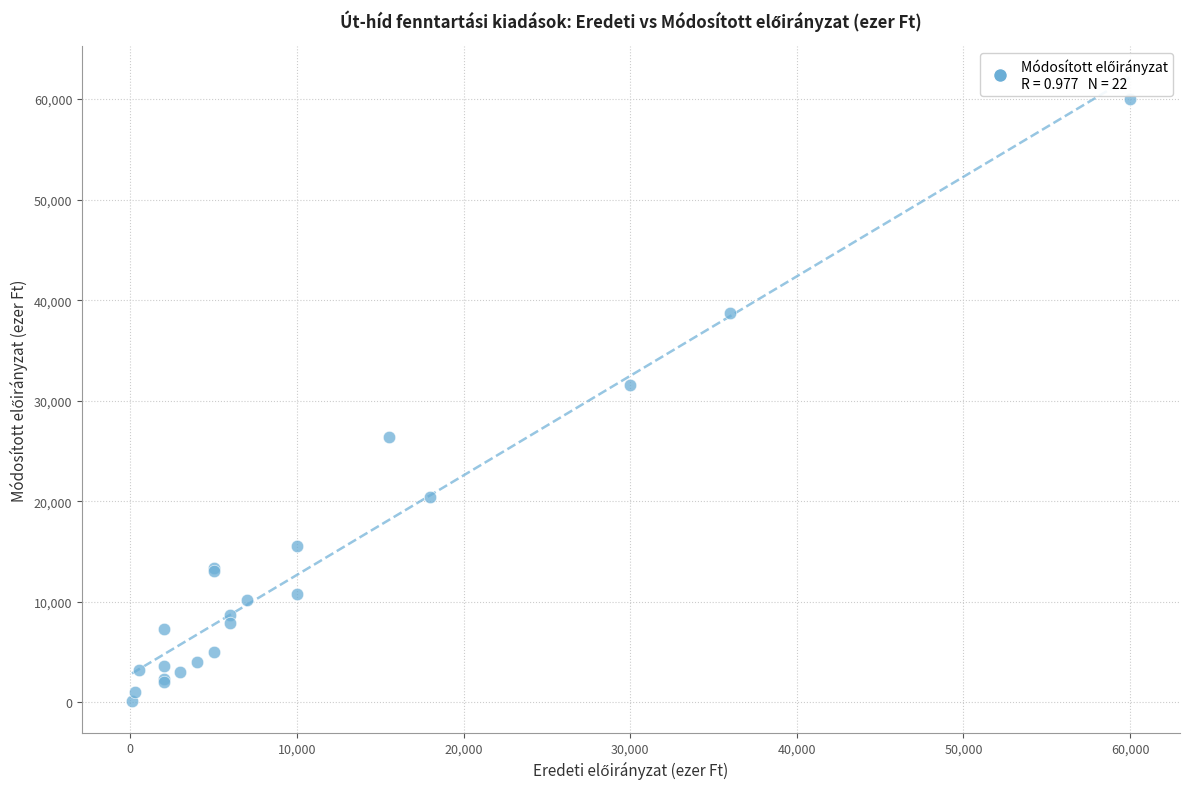

What Y value in the scatter plot is closest to 30050?

31529